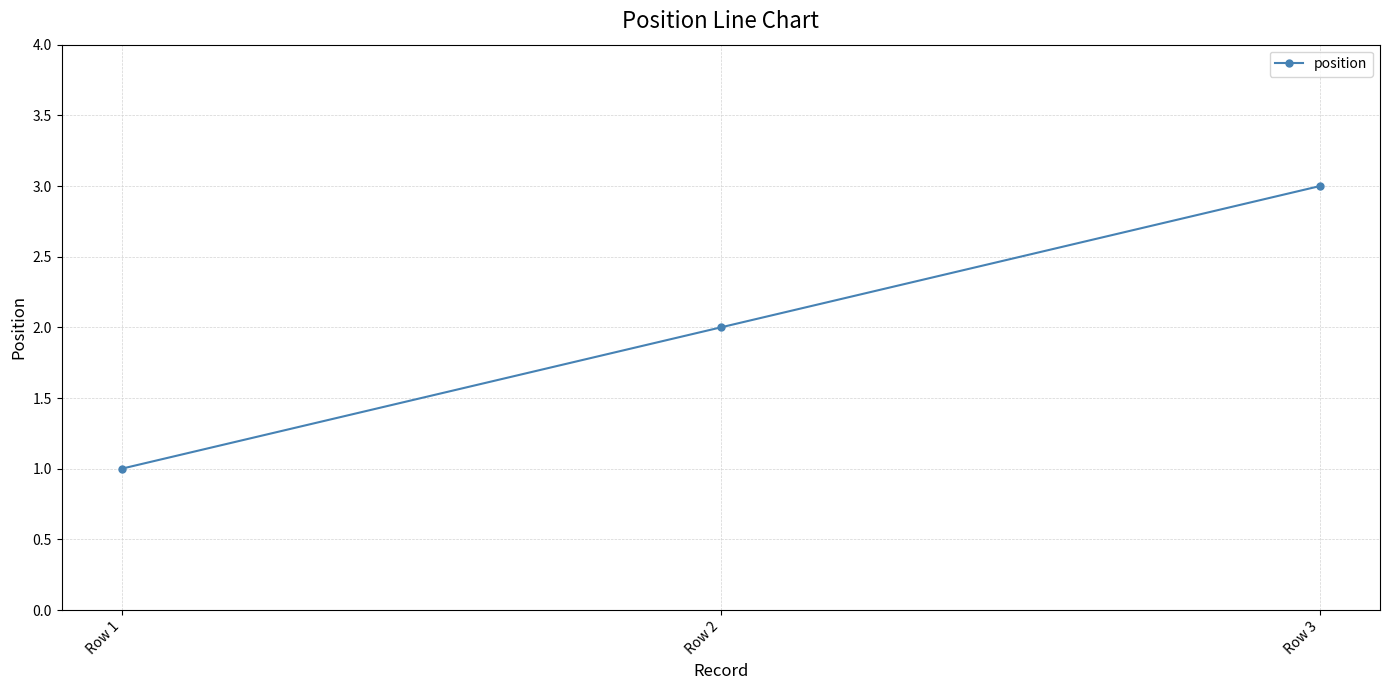

What is the ratio of the value at Row 1 to the value at Row 2?

0.5